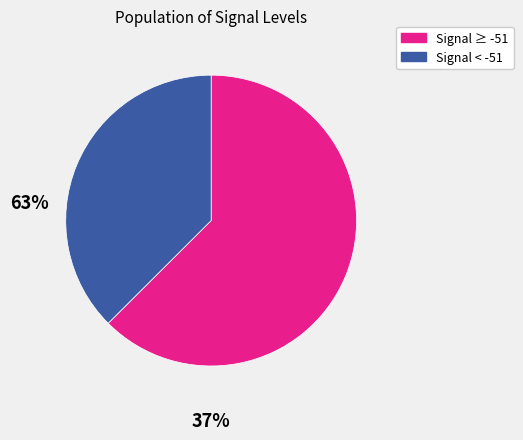

Is there a majority slice in this chart?

Yes